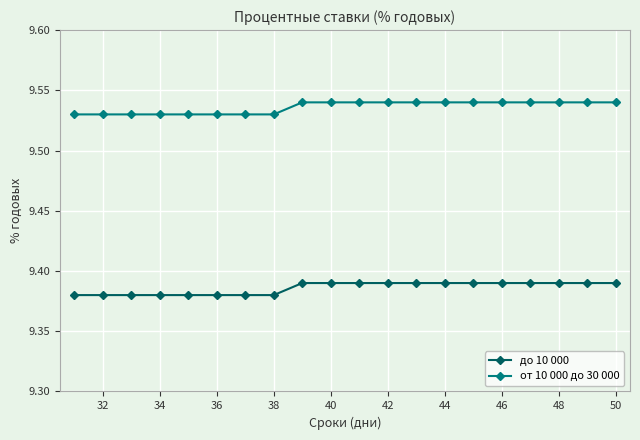

True or false: до 10 000 and от 10 000 до 30 000 intersect in this chart.

False